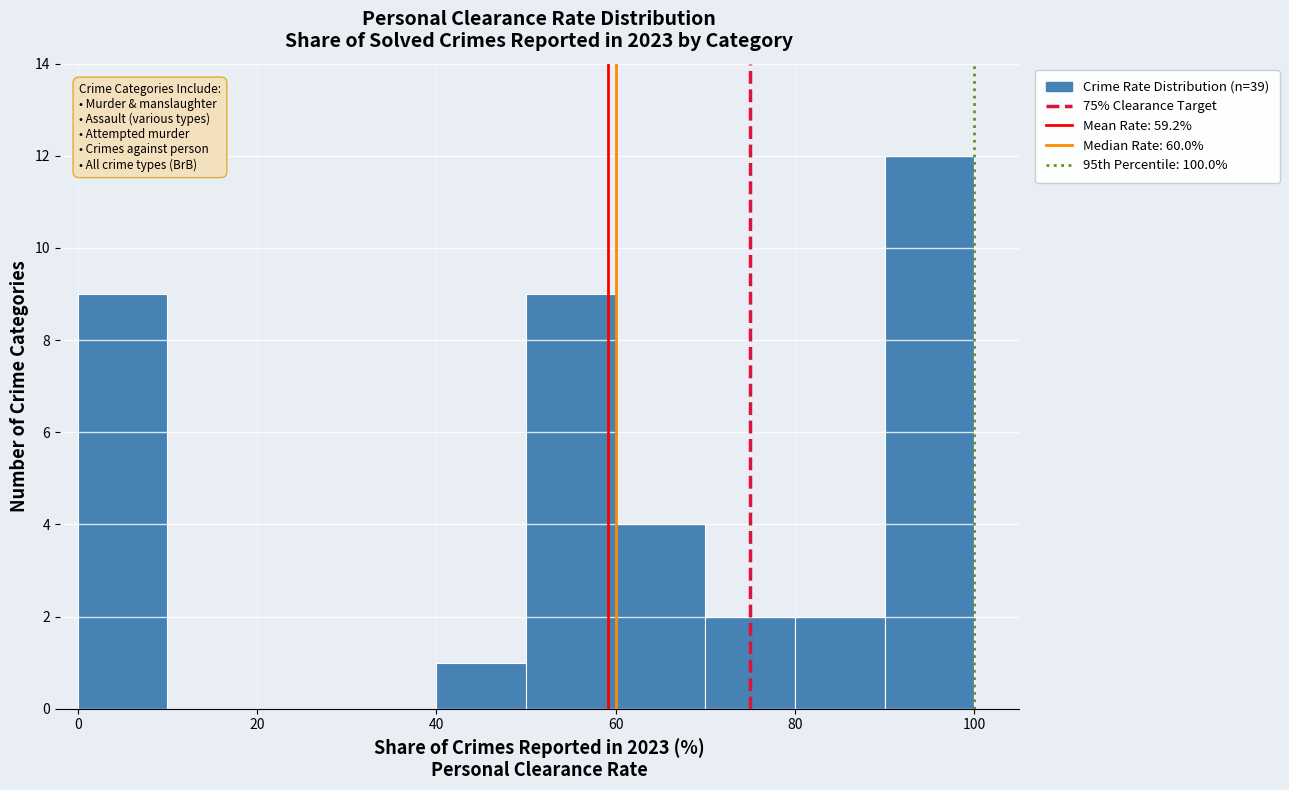

Reading left to right, list every bar in this chart as the range it spans on the x-axis followed by its height. The values are not printed on the chart, so give them approximately, as read against the axis.

0 to 10: 9
10 to 20: 0
20 to 30: 0
30 to 40: 0
40 to 50: 1
50 to 60: 9
60 to 70: 4
70 to 80: 2
80 to 90: 2
90 to 100: 12